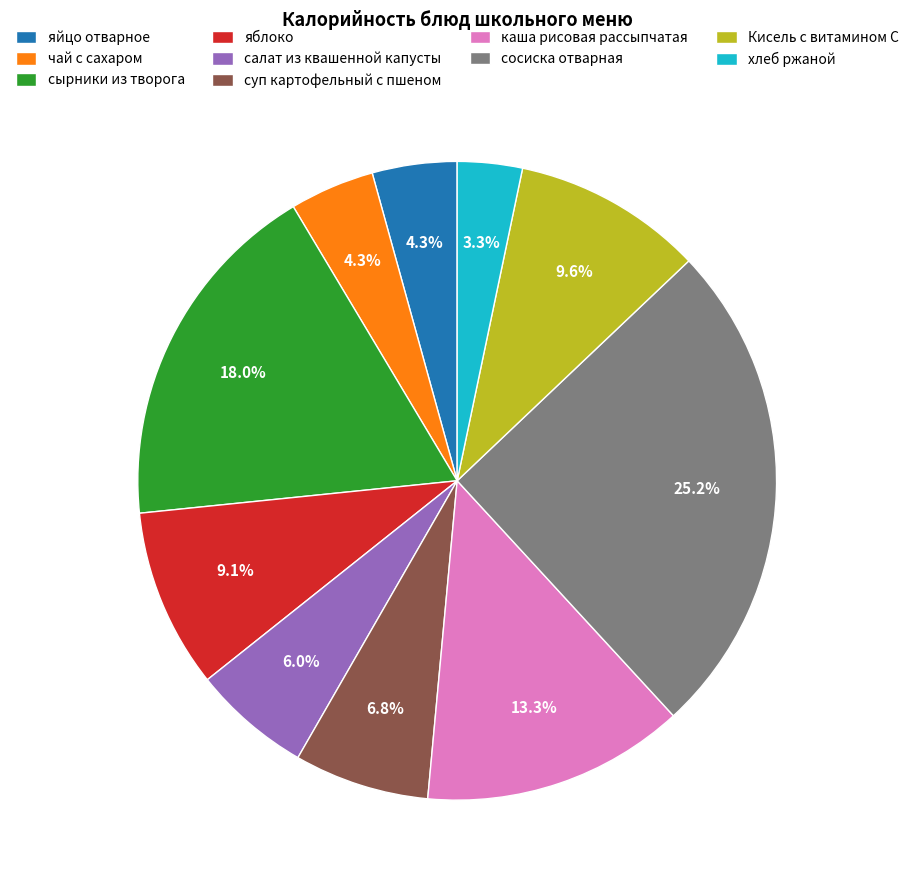

Does чай с сахаром represent more than half of the total?

No